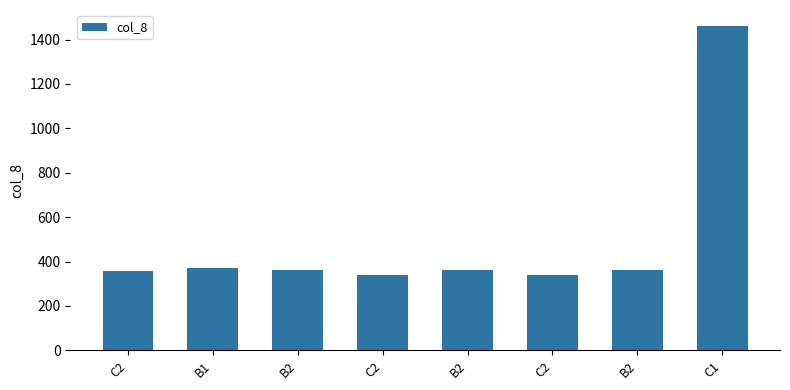

What value does the data have at B2?

360